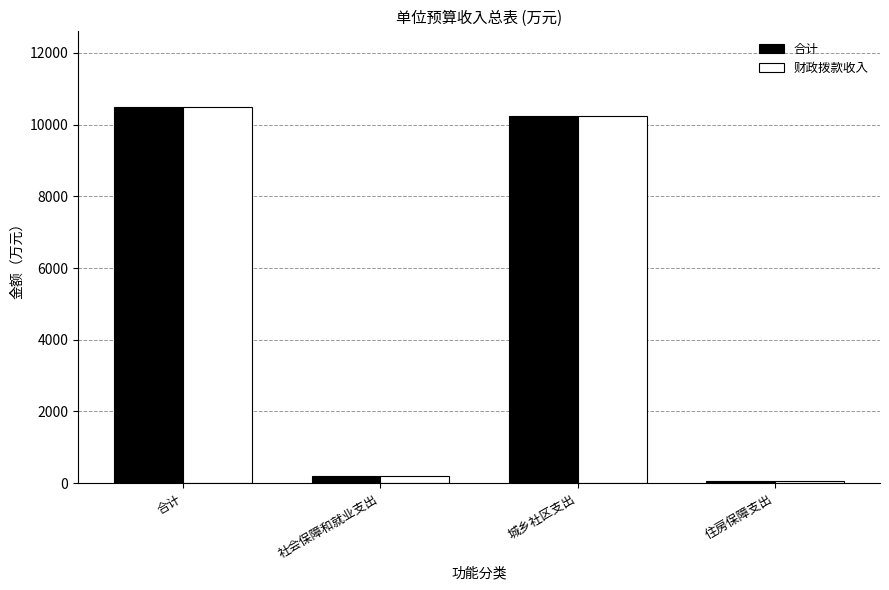

What is the difference between the second highest and minimum values in the 财政拨款收入 series?

10164.4